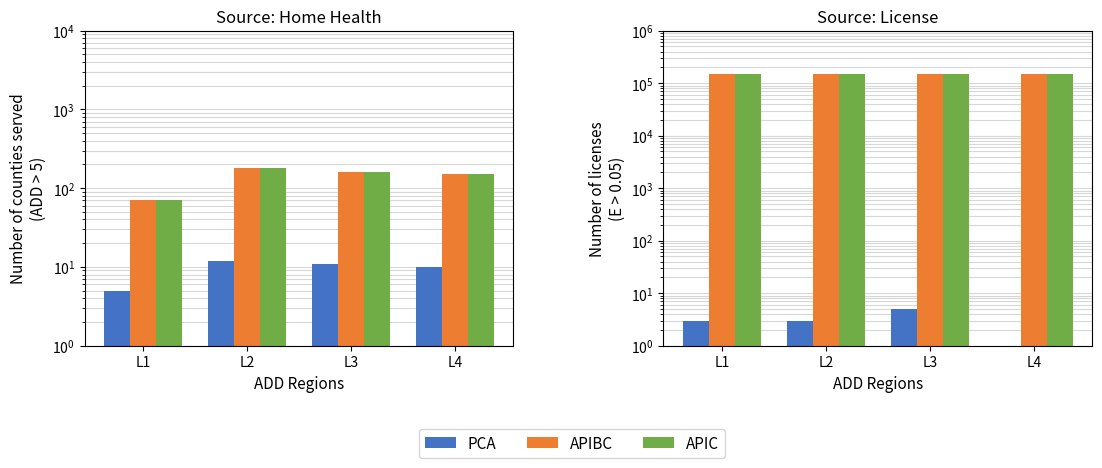

Which label corresponds to the smallest value in the chart?

L4